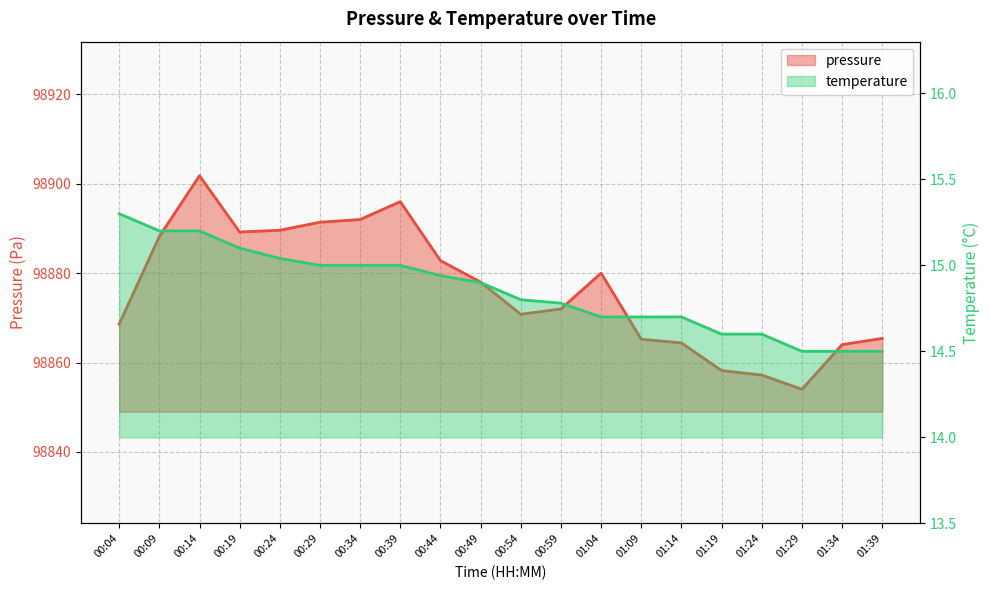

Which category has the highest value across all series?

00:14